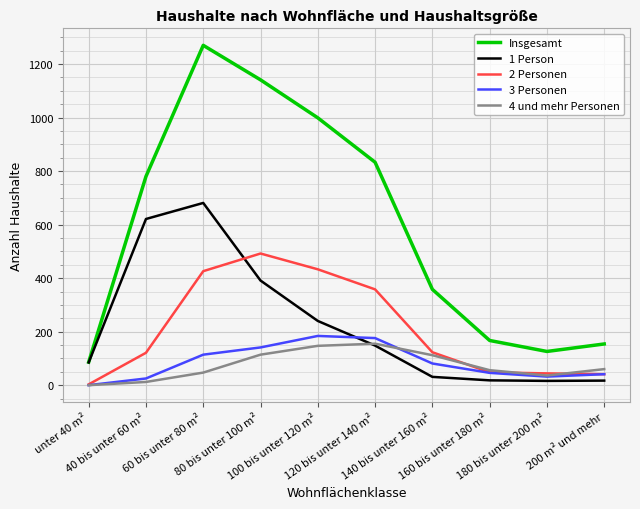

What is the maximum value shown in the chart?

1270